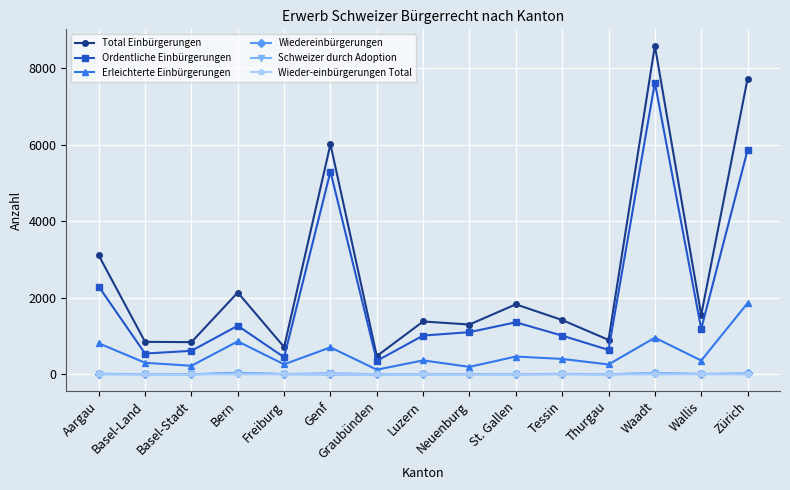

At how many categories does at least one series exceed 7228?

2